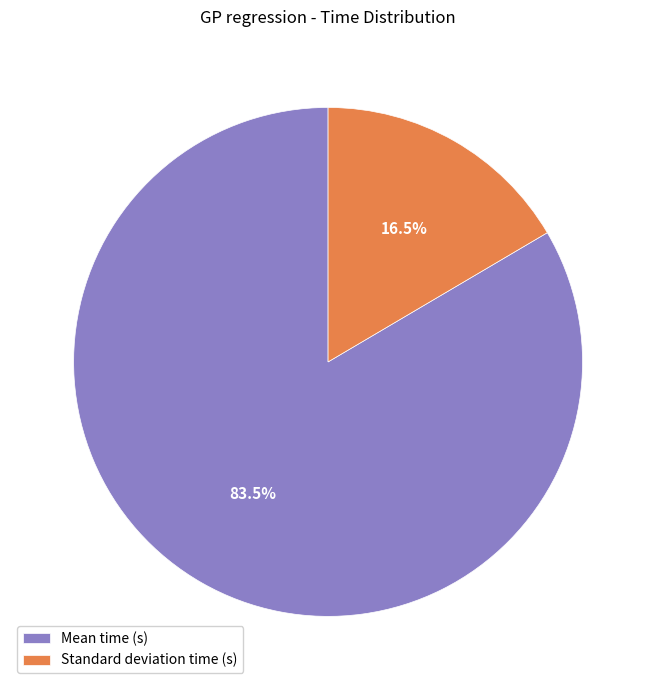

Rank the categories by value from lowest to highest.

Standard deviation time (s), Mean time (s)